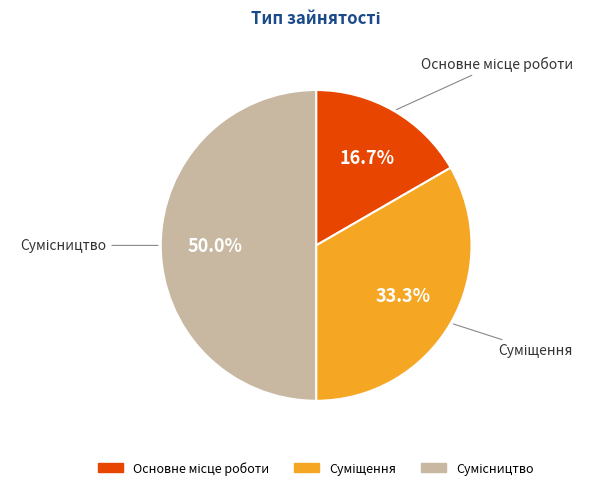

To the nearest percent, what is the difference between the Основне місце роботи and Суміщення slice percentages?

17%